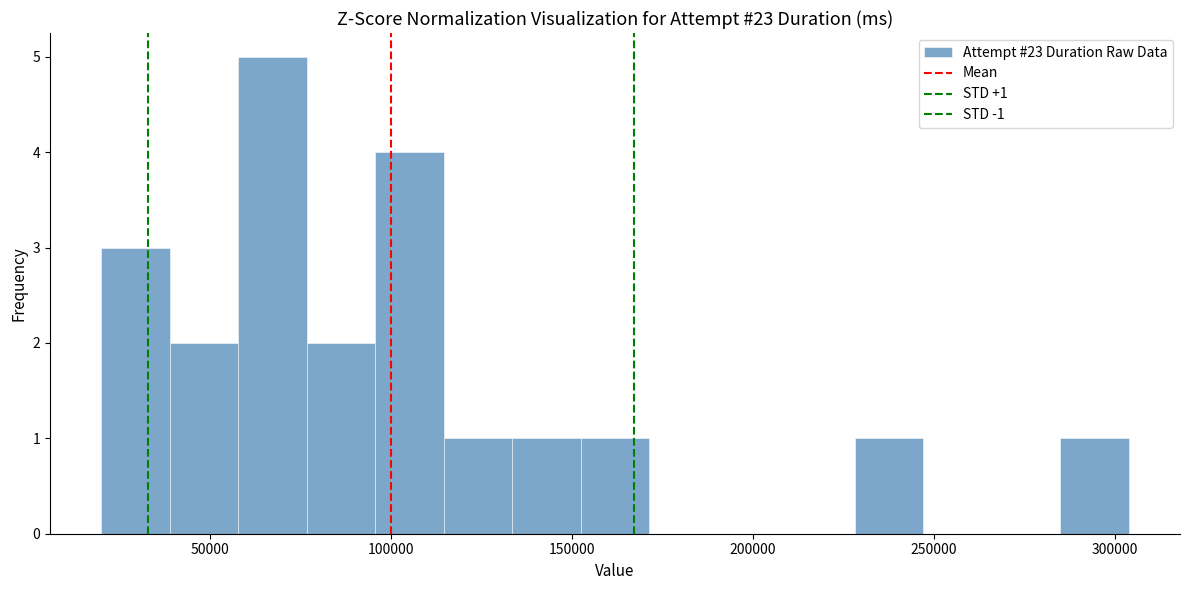

Around what value on the x-axis is the tallest bar? Give the approximate position of its centre, as read against the axis.

65000